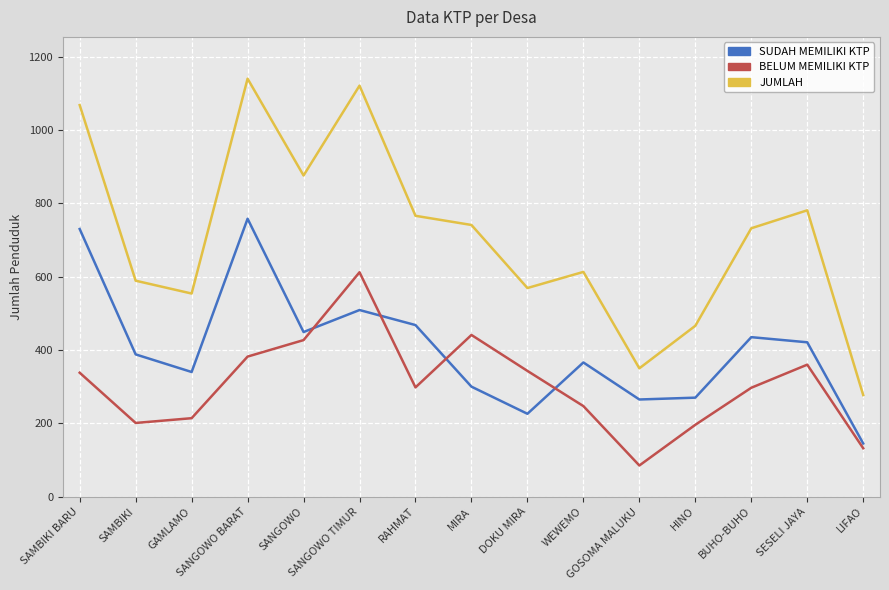

True or false: JUMLAH and BELUM MEMILIKI KTP intersect in this chart.

False